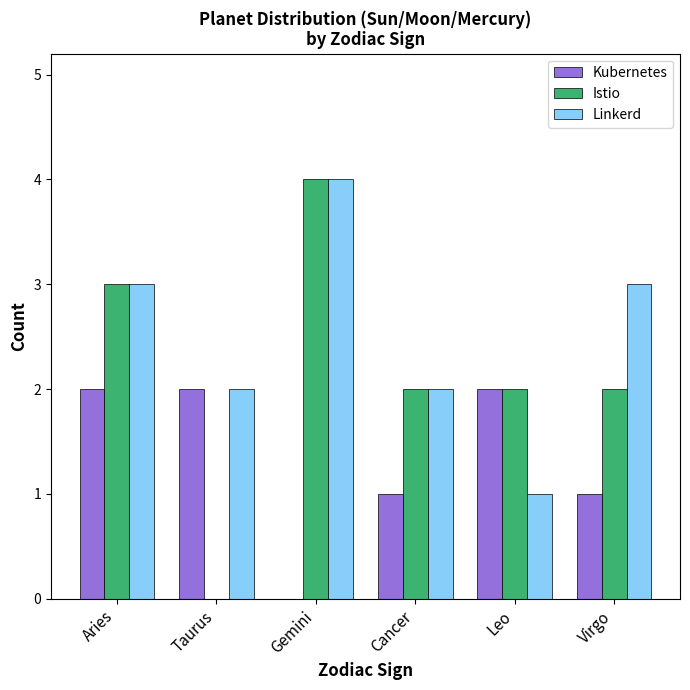

The value of Istio at Aries is 2. True or false?

False